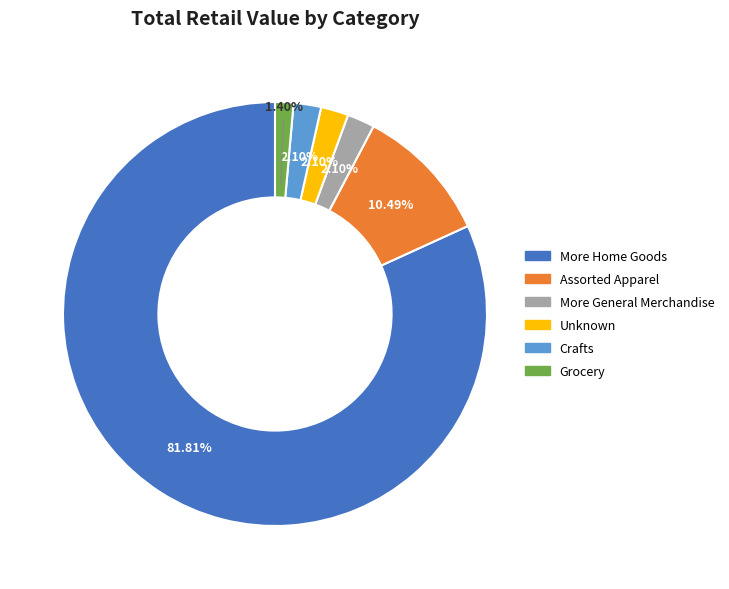

Does Grocery account for over 50% of the chart?

No